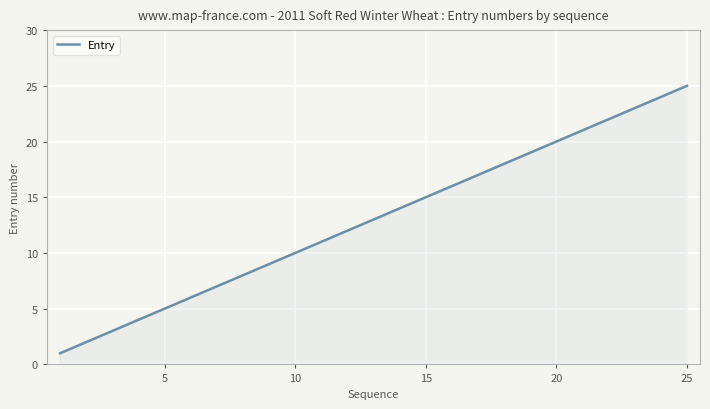

What is the difference between the maximum and minimum values?

24.0